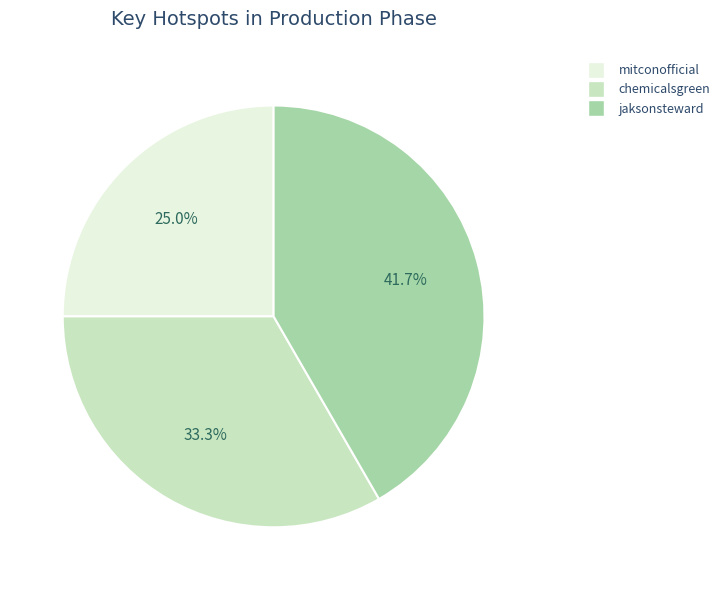

To the nearest percent, what is the difference between the mitconofficial and chemicalsgreen slice percentages?

8%